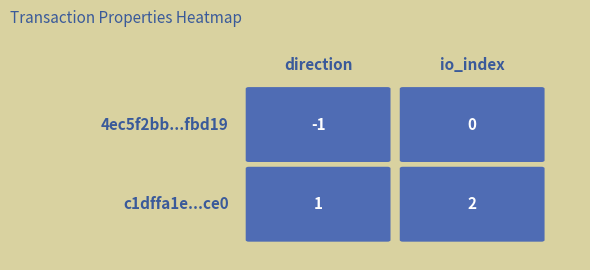

True or false: 4ec5f2bb281a417faa8b87ee69ac16d5fefbd19 has a value of -1 at direction.

True